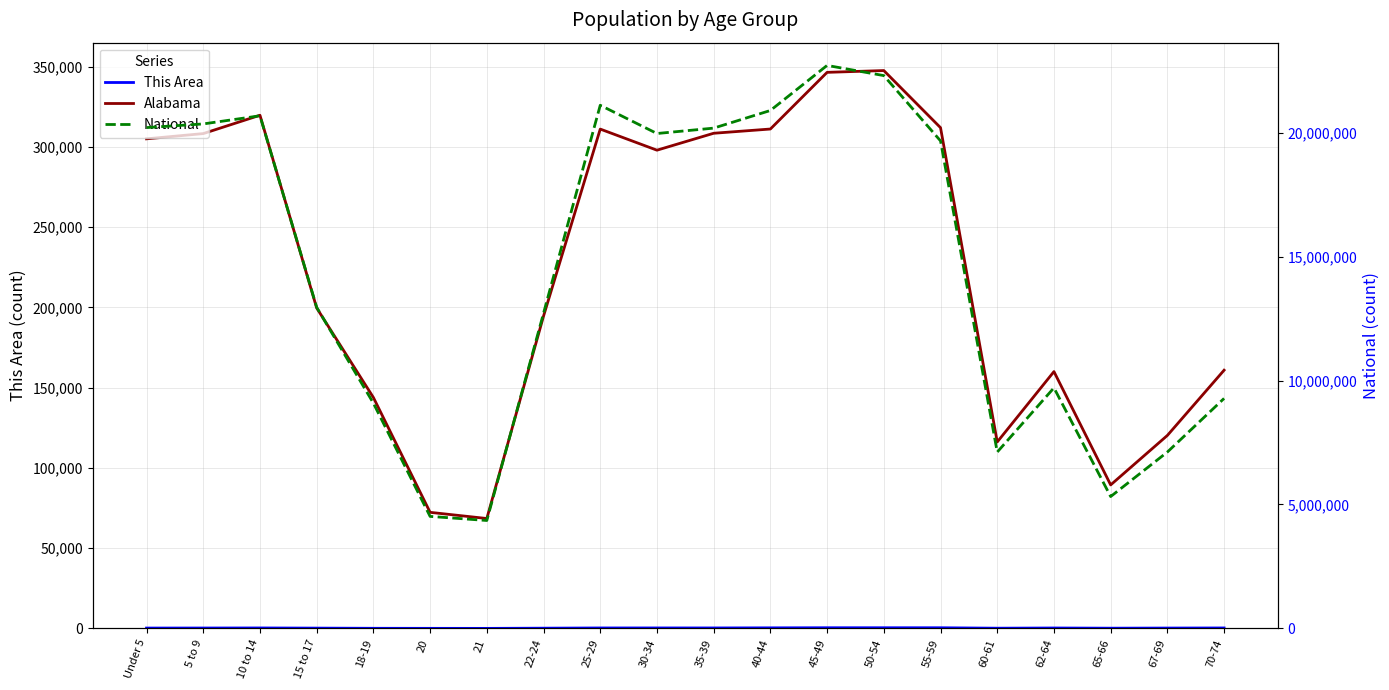

True or false: This Area and Alabama cross at least once.

False